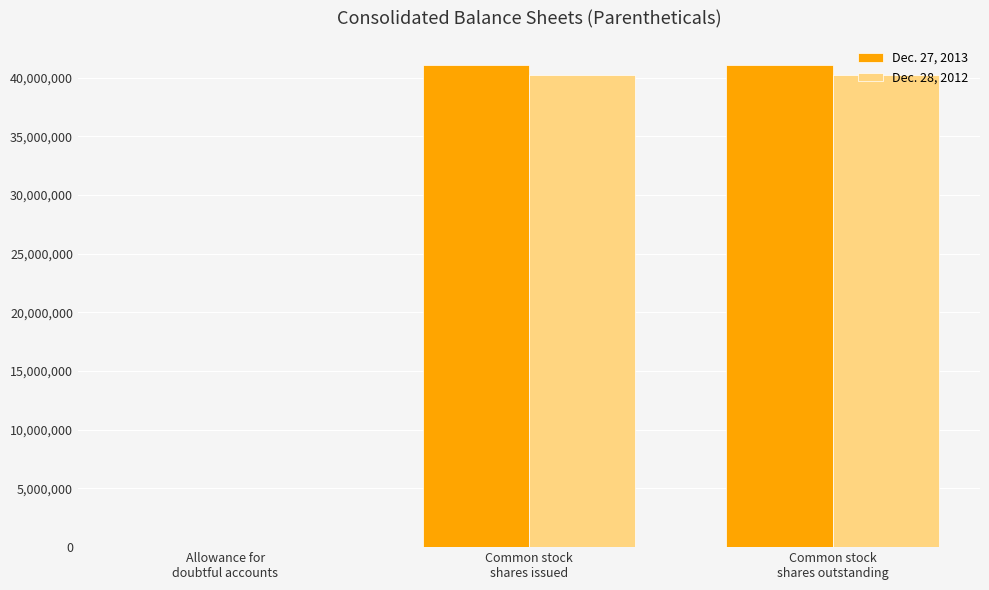

The Dec. 28, 2012 series shows 59323290 at Common stock
shares outstanding. True or false?

False